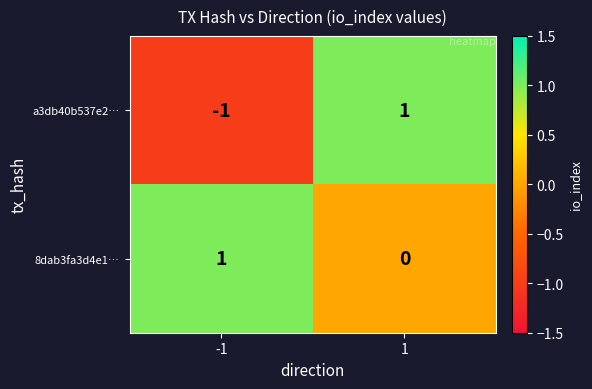

Rank the series by their average value, from lowest to highest.

a3db40b537e2…, 8dab3fa3d4e1…